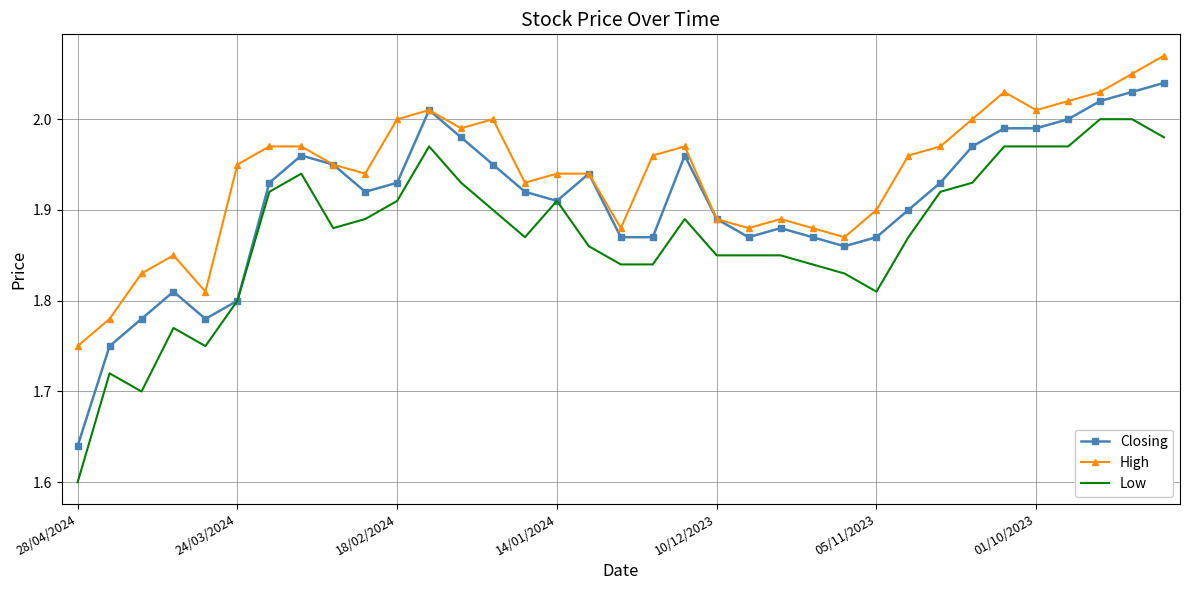

True or false: Low and High cross at least once.

False